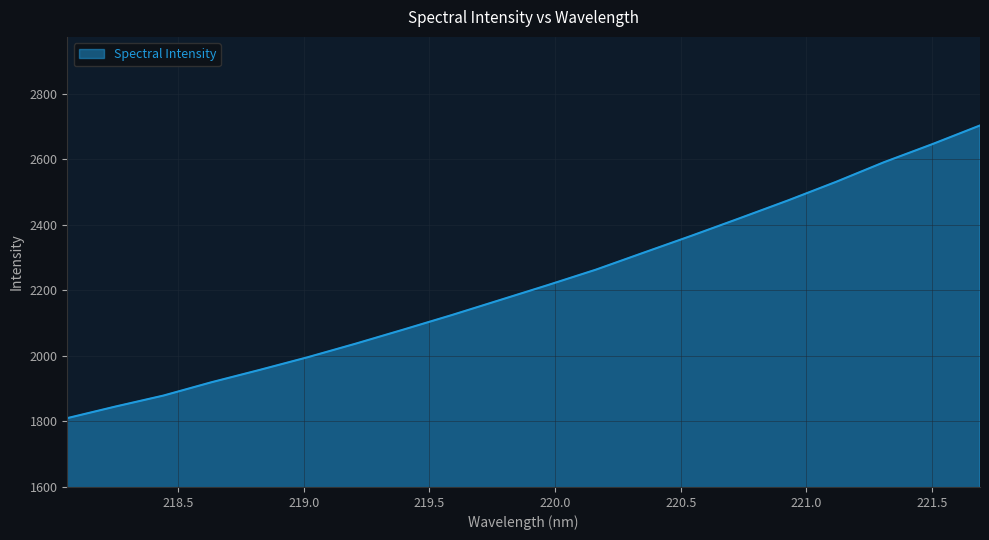

What is the maximum value shown in the chart?

2703.4